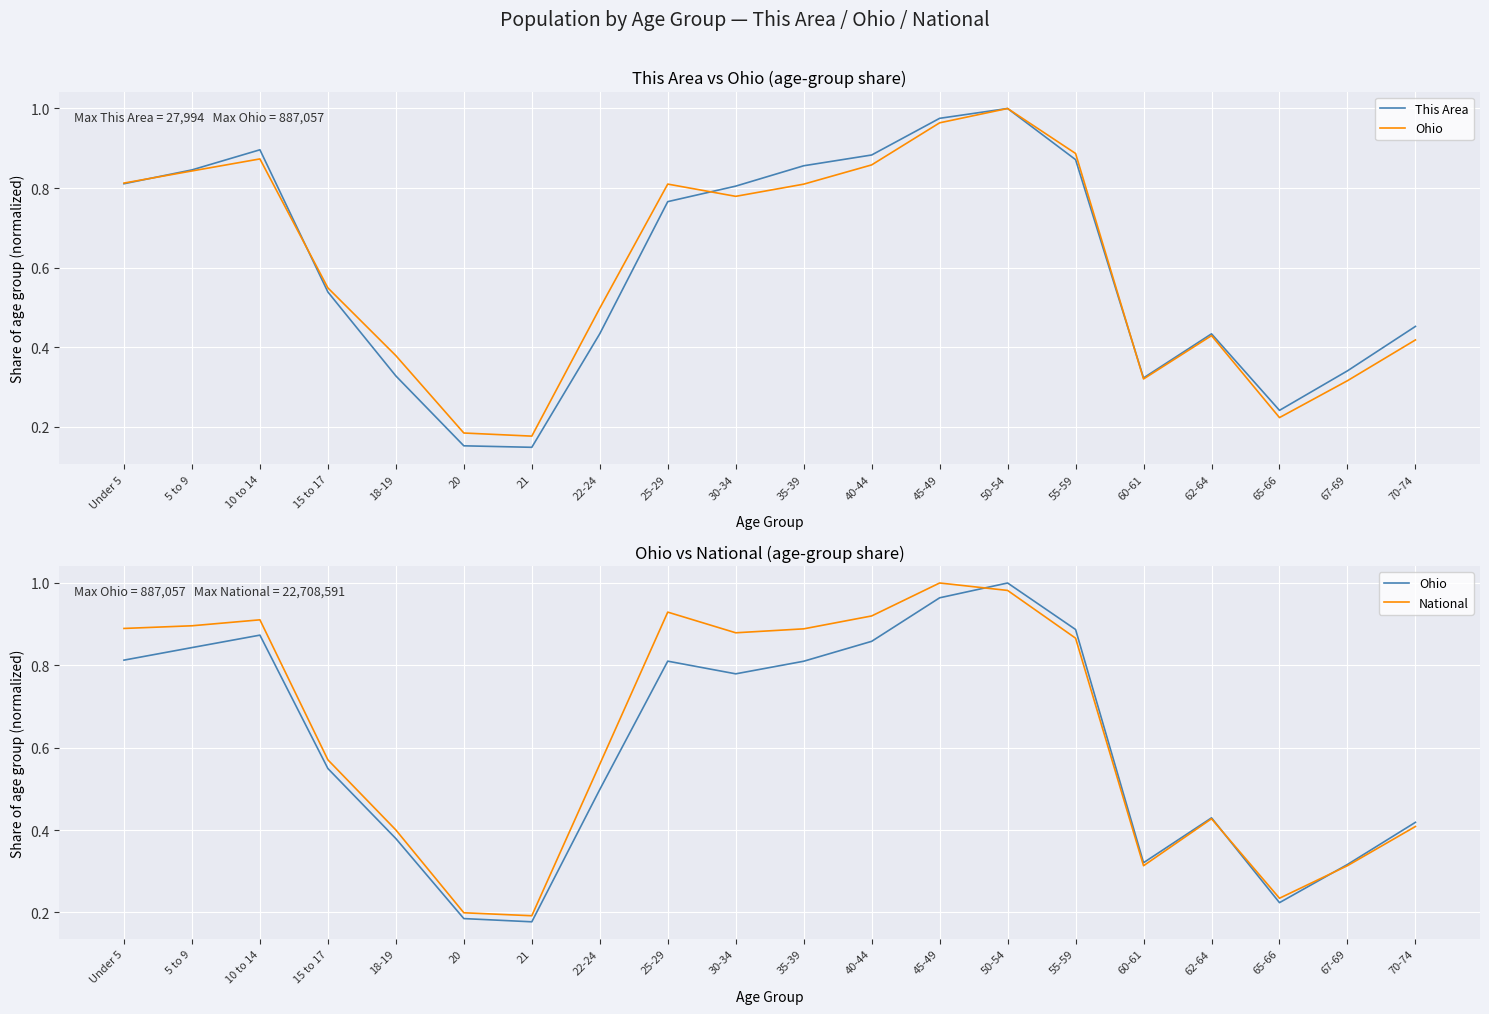

What is the difference between the maximum and minimum values in the Ohio series?

0.8